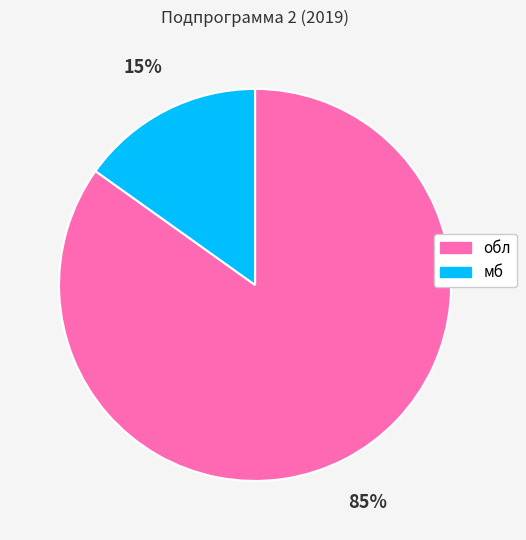

Which slice represents more than half of the pie?

обл